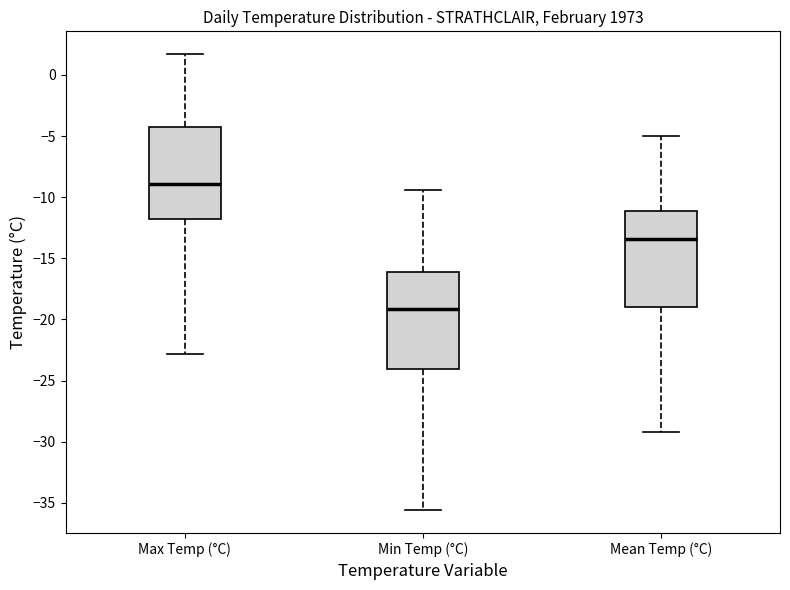

Where is the lower edge of the box for Min Temp (°C) on the y-axis? The values are not printed on the chart, so give them approximately, as read against the axis.

-24.0